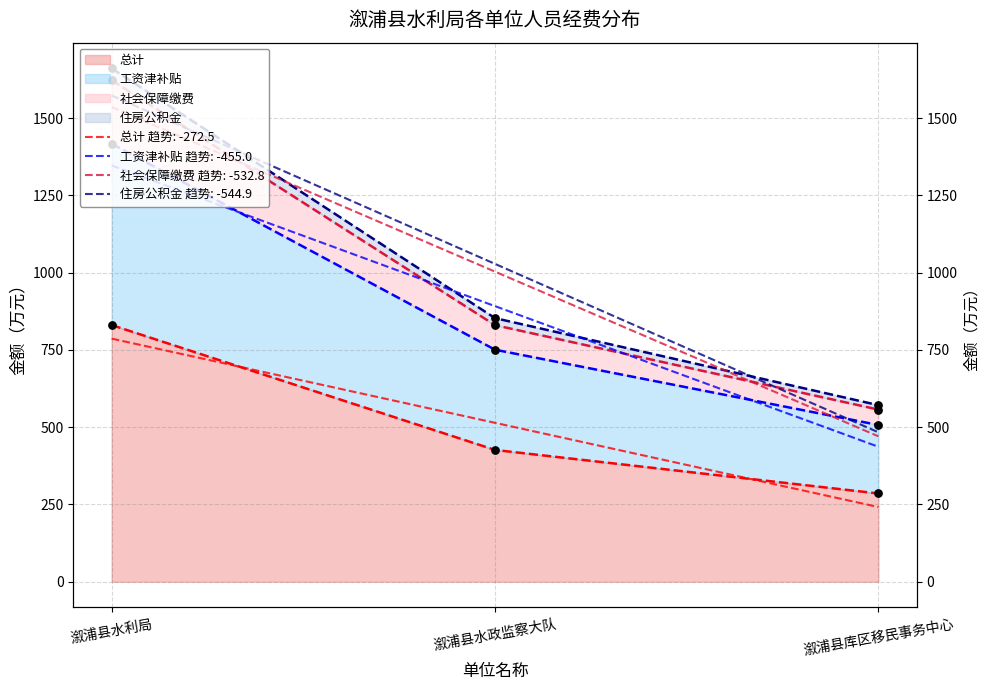

At how many categories does at least one series exceed 900?

1